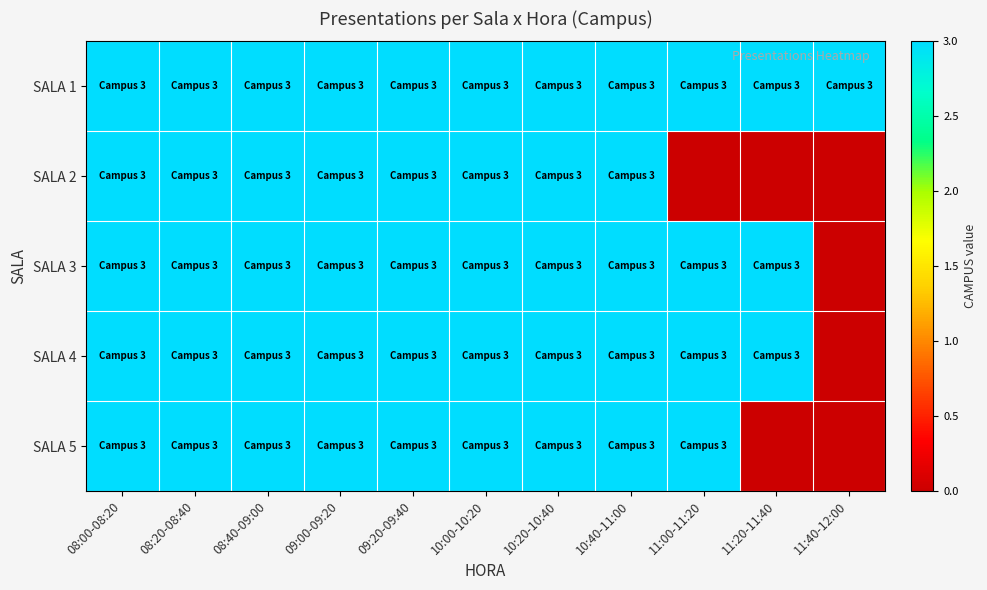

Which series has the largest total across all categories?

SALA 1